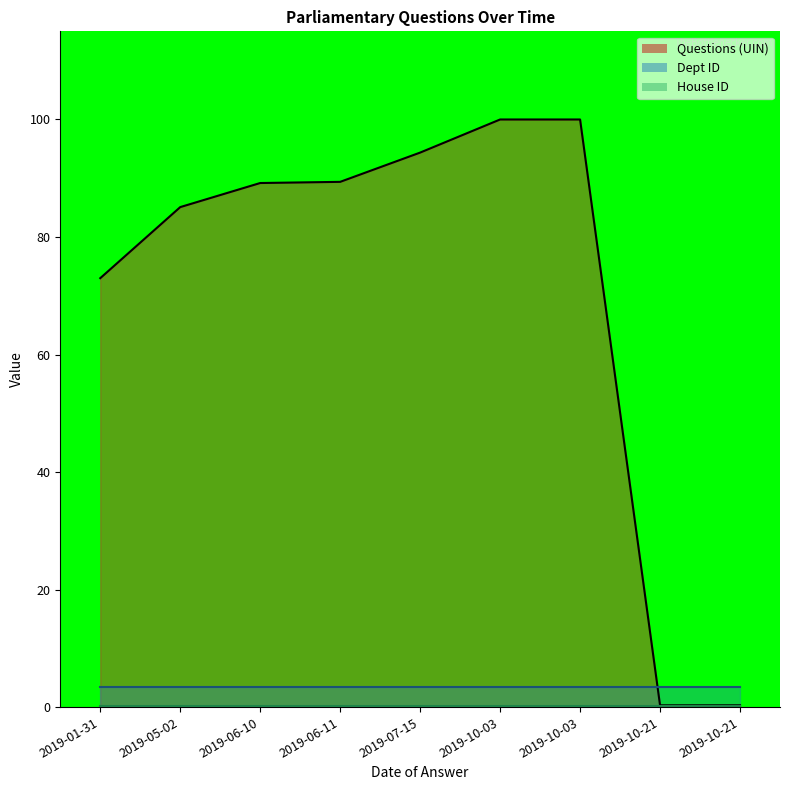

Which series has the widest spread of values?

Questions (UIN) line